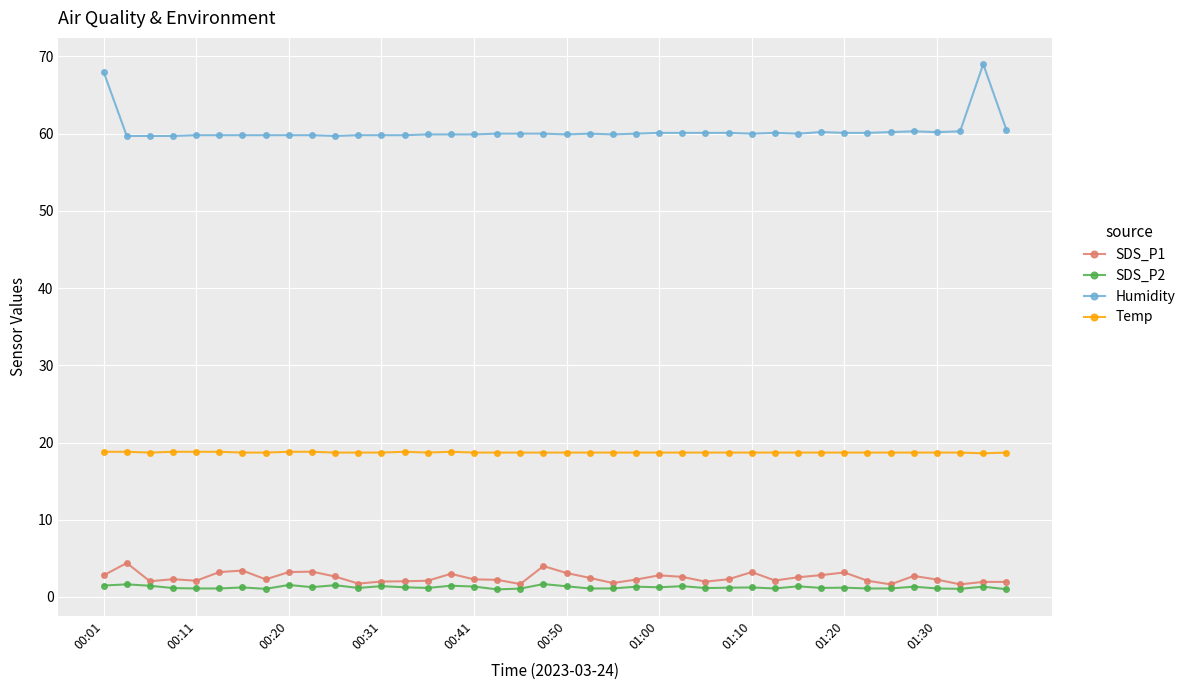

True or false: SDS_P2 has more than 2 interior local peaks.

True